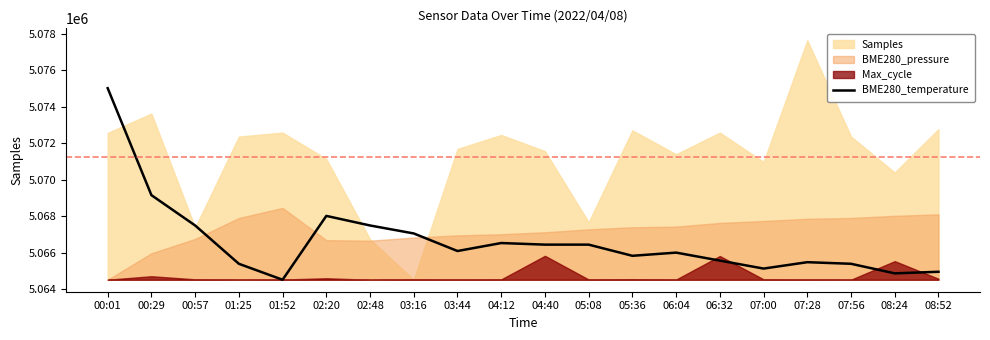

Between 01:25 and 04:12, which is larger?

04:12